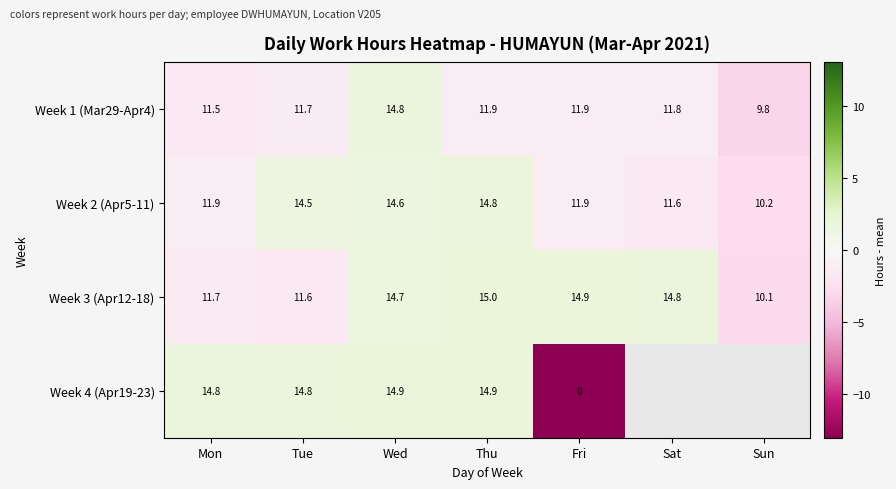

Which category has the lowest value in the Week 3 (Apr12-18) series?

Sun